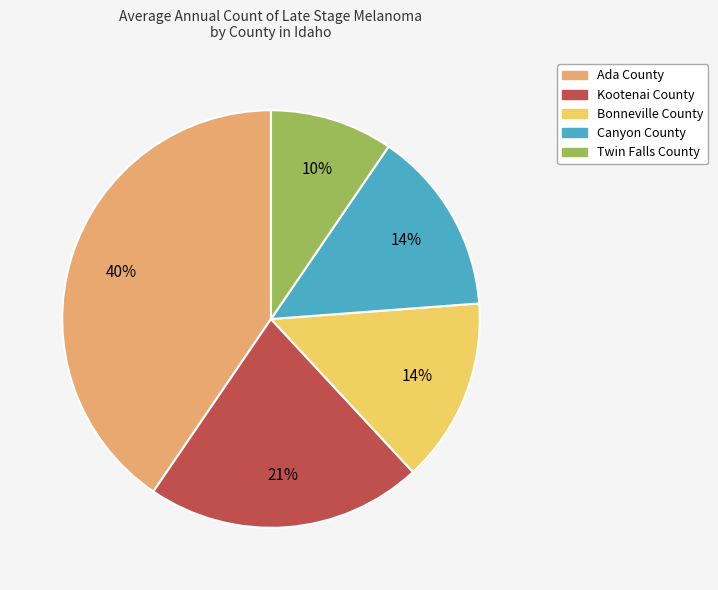

What percentage is the Ada County slice, to the nearest percent?

40%